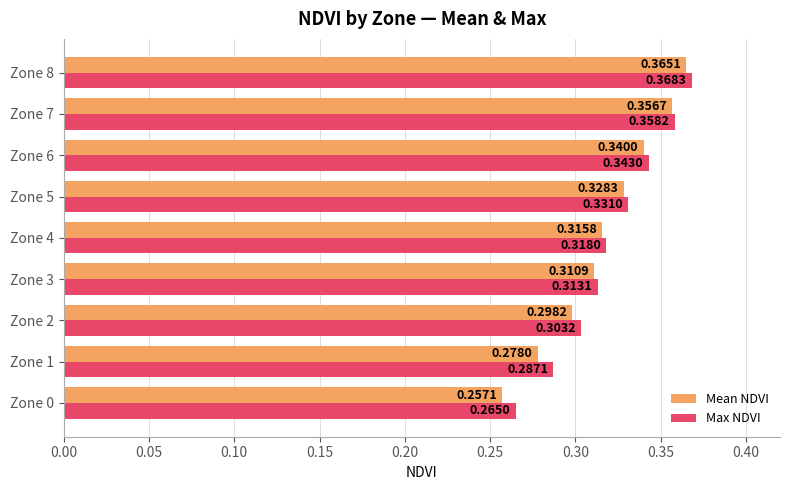

At how many categories does at least one series exceed 0?

9